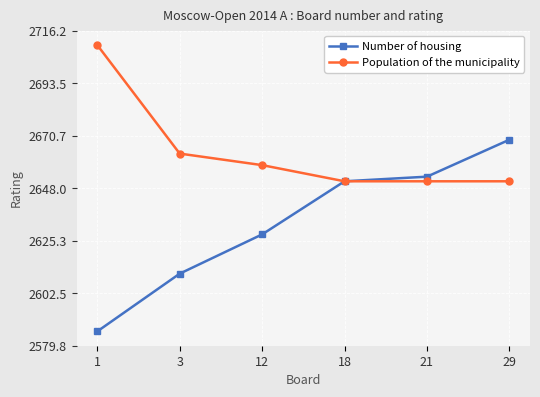

What is the sum of all Population of the municipality values?

15984